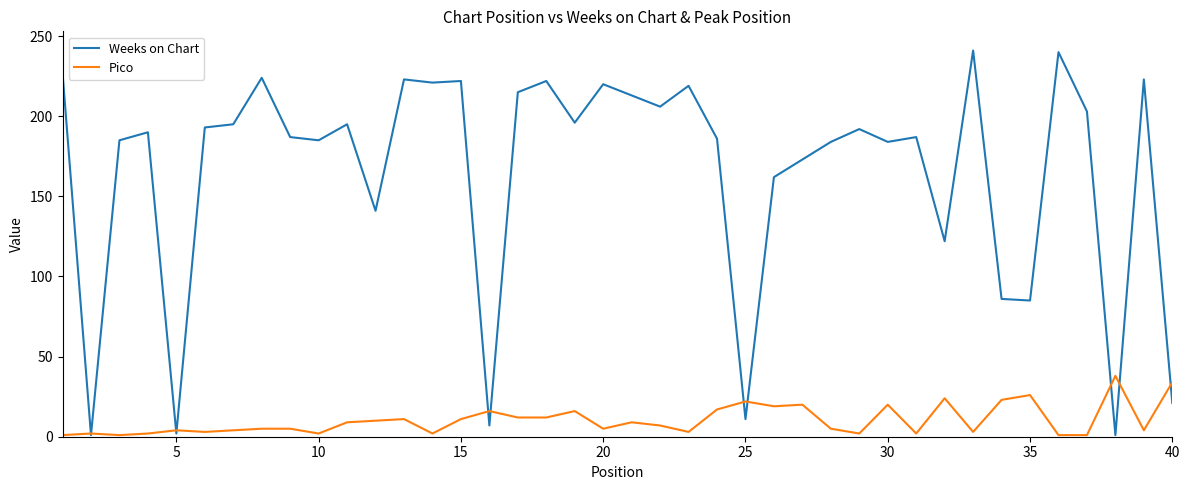

What is the greatest value displayed?

241